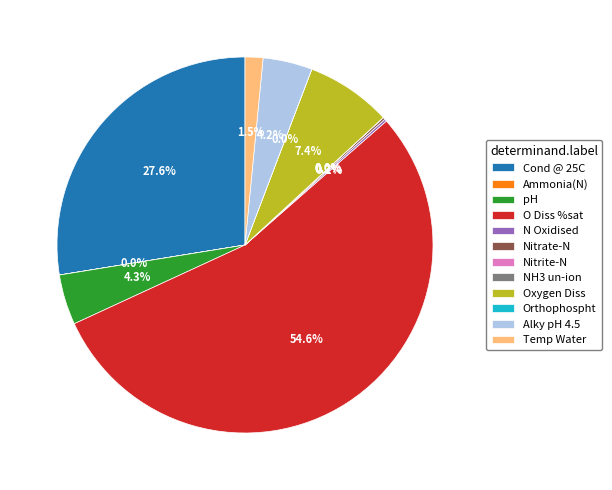

Is the sum of Nitrate-N and Nitrite-N greater than half?

No